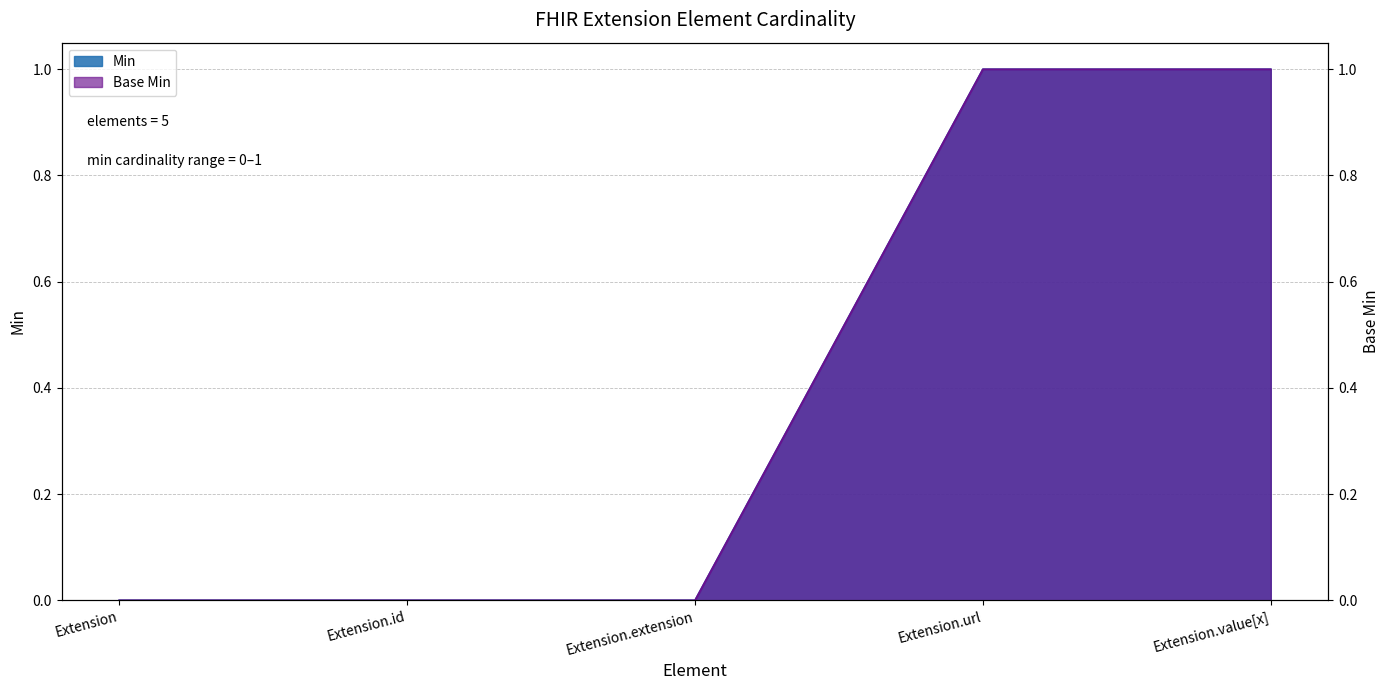

True or false: Base Min has more than 1 points higher than both neighbors.

False